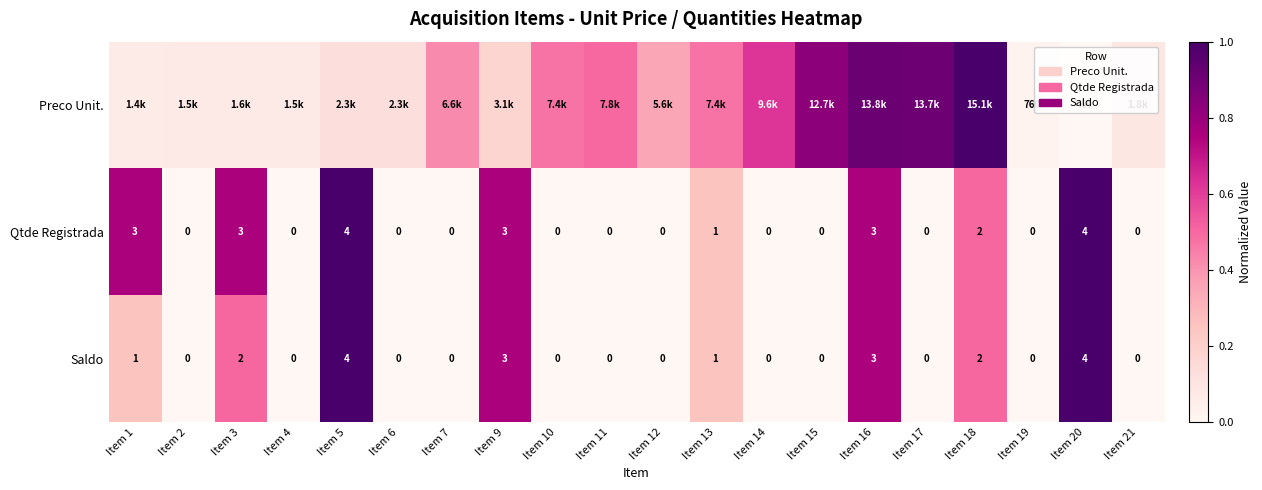

Which label corresponds to the largest value in the chart?

Item 18